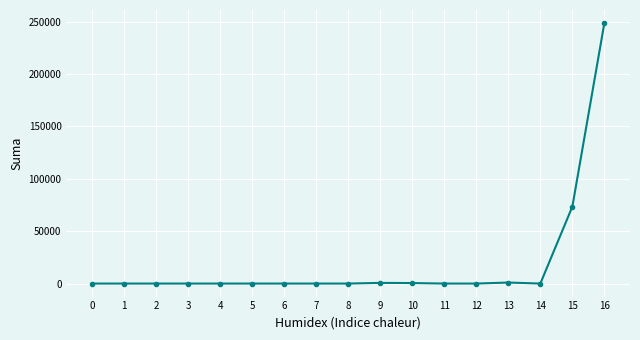

Is it true that the value at 8 is -119126.7?

False